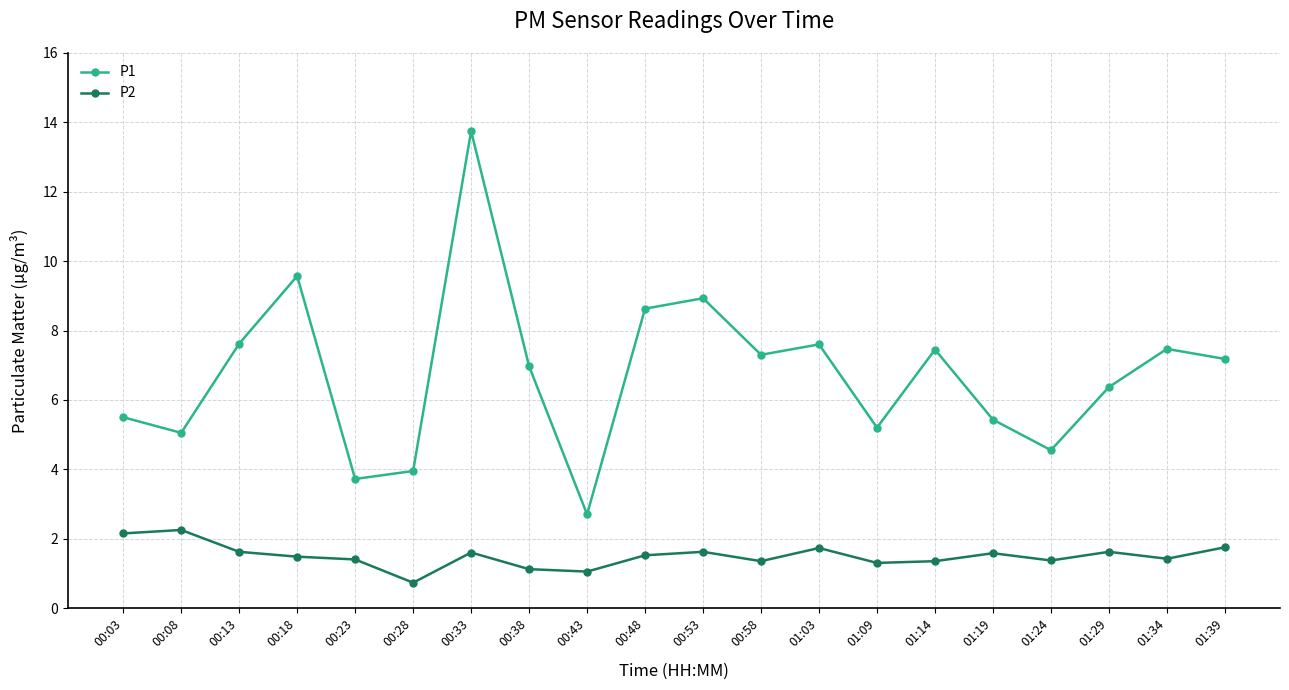

Does the chart have visible grid lines?

Yes